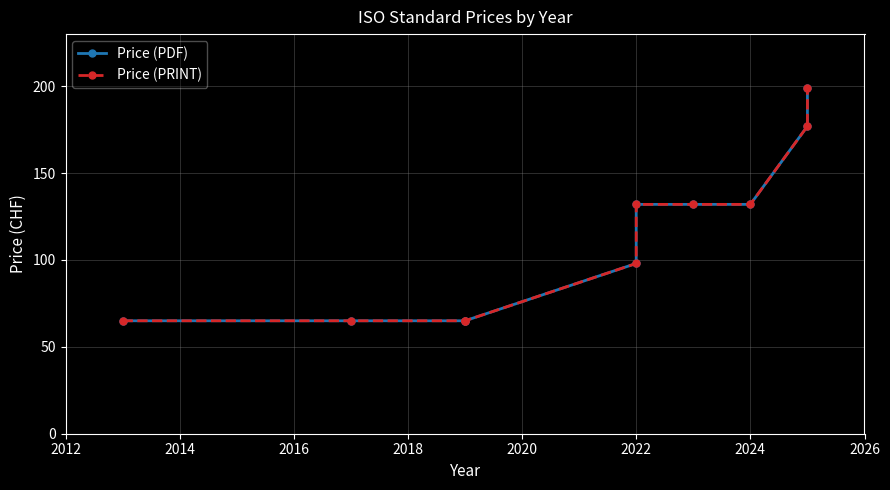

How many values in the Price (PRINT) series exceed 132?

2